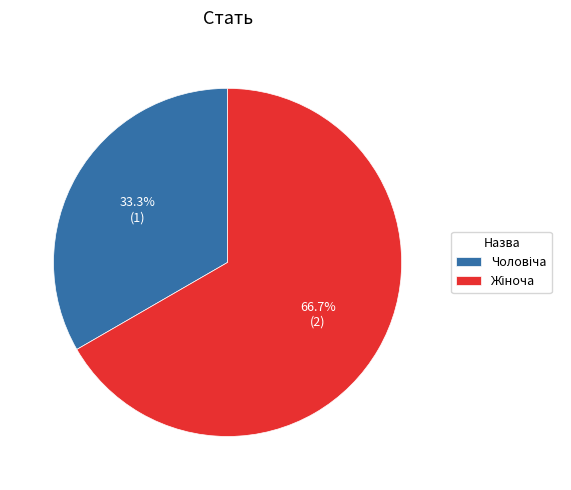

Is there any slice that represents more than half of the pie?

Yes